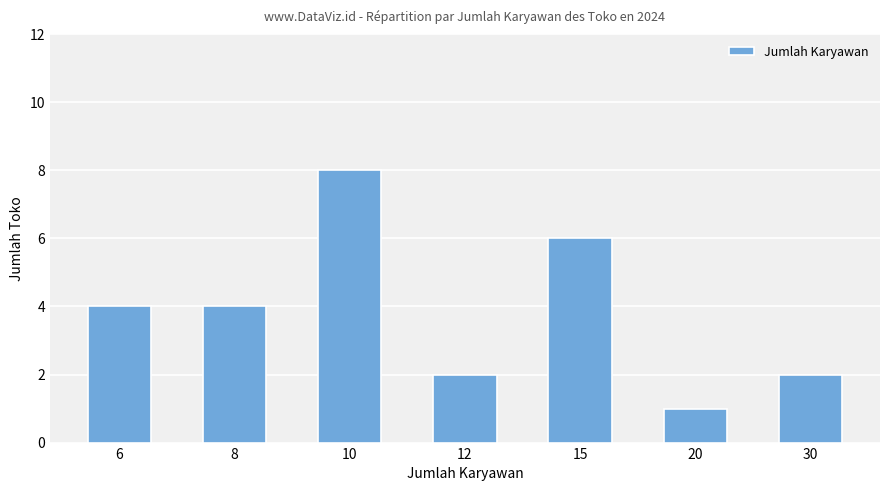

What is the greatest value displayed?

8